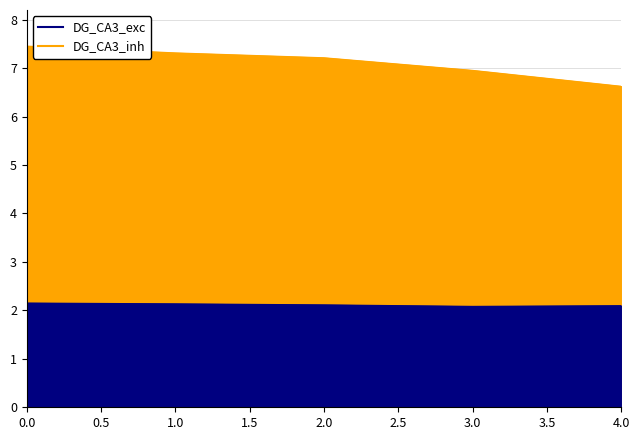

What is the sum of all values?

35.6